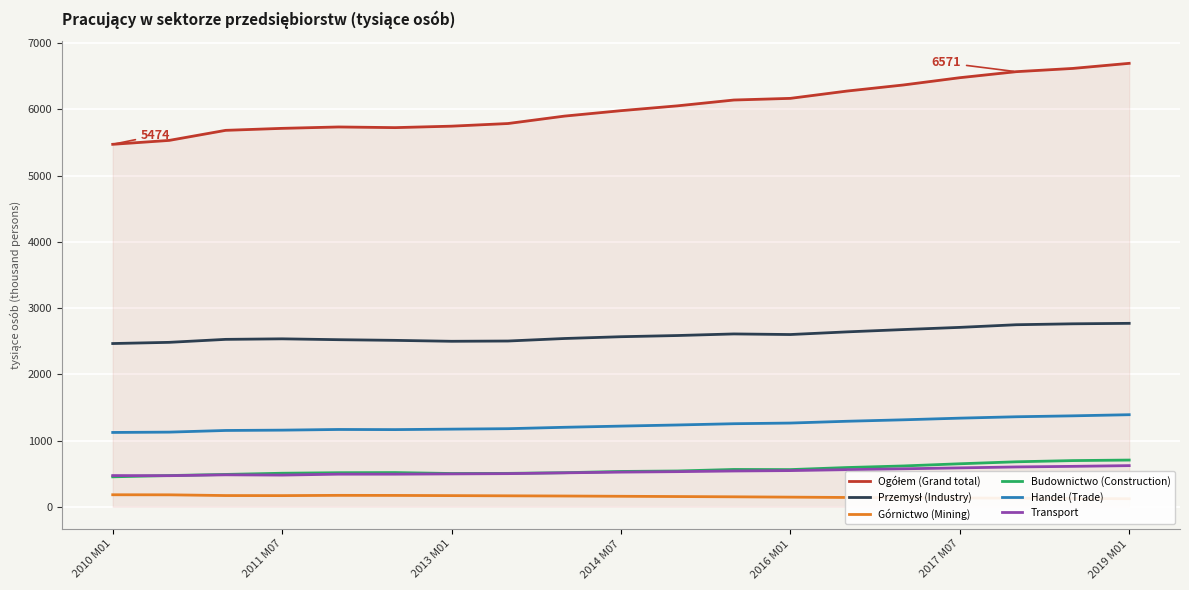

Rank the series at 13 from lowest to highest value.

Górnictwo (Mining), Transport, Budownictwo (Construction), Handel (Trade), Przemysł (Industry), Ogółem (Grand total)